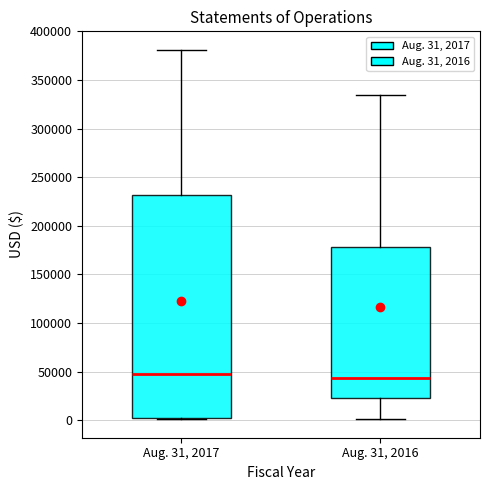

Which box is the tallest, from its lower edge to its upper edge?

Aug. 31, 2017